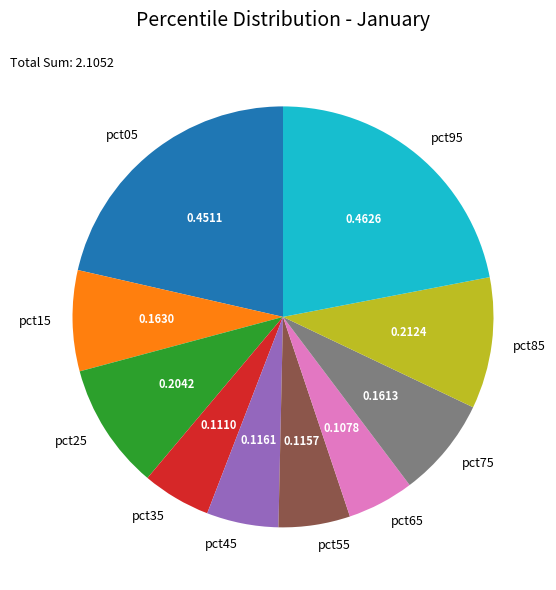

How many segments does this pie chart have?

10